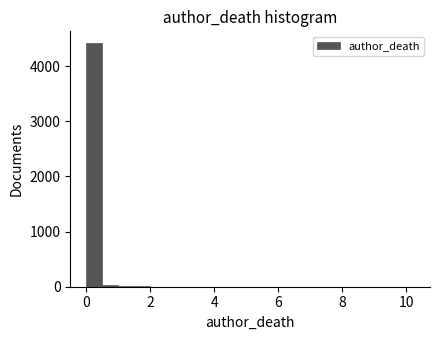

Around what value on the x-axis is the tallest bar? Give the approximate position of its centre, as read against the axis.

0.2